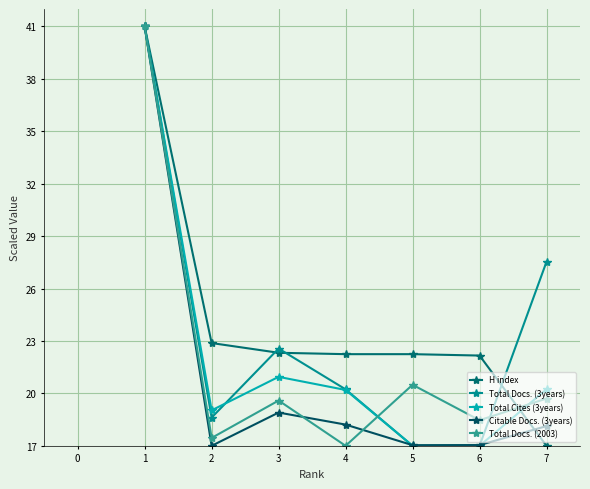

What is the smallest value displayed?

17.0